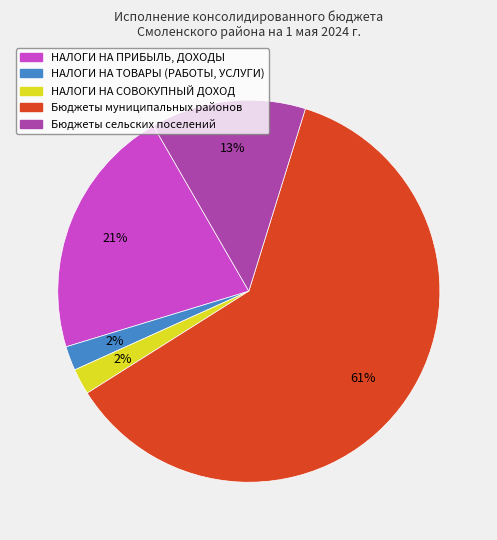

Count the number of slices in the pie.

5